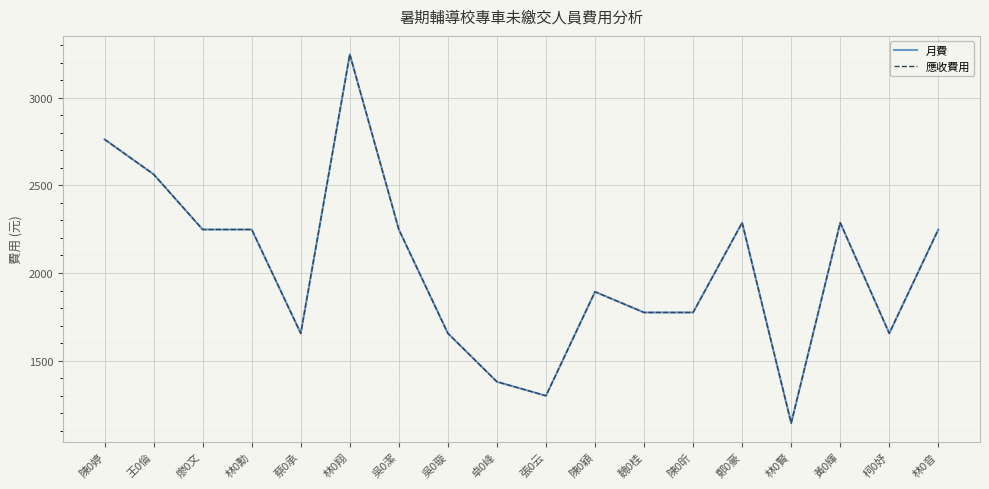

Does the chart display data point markers on the line(s)?

No